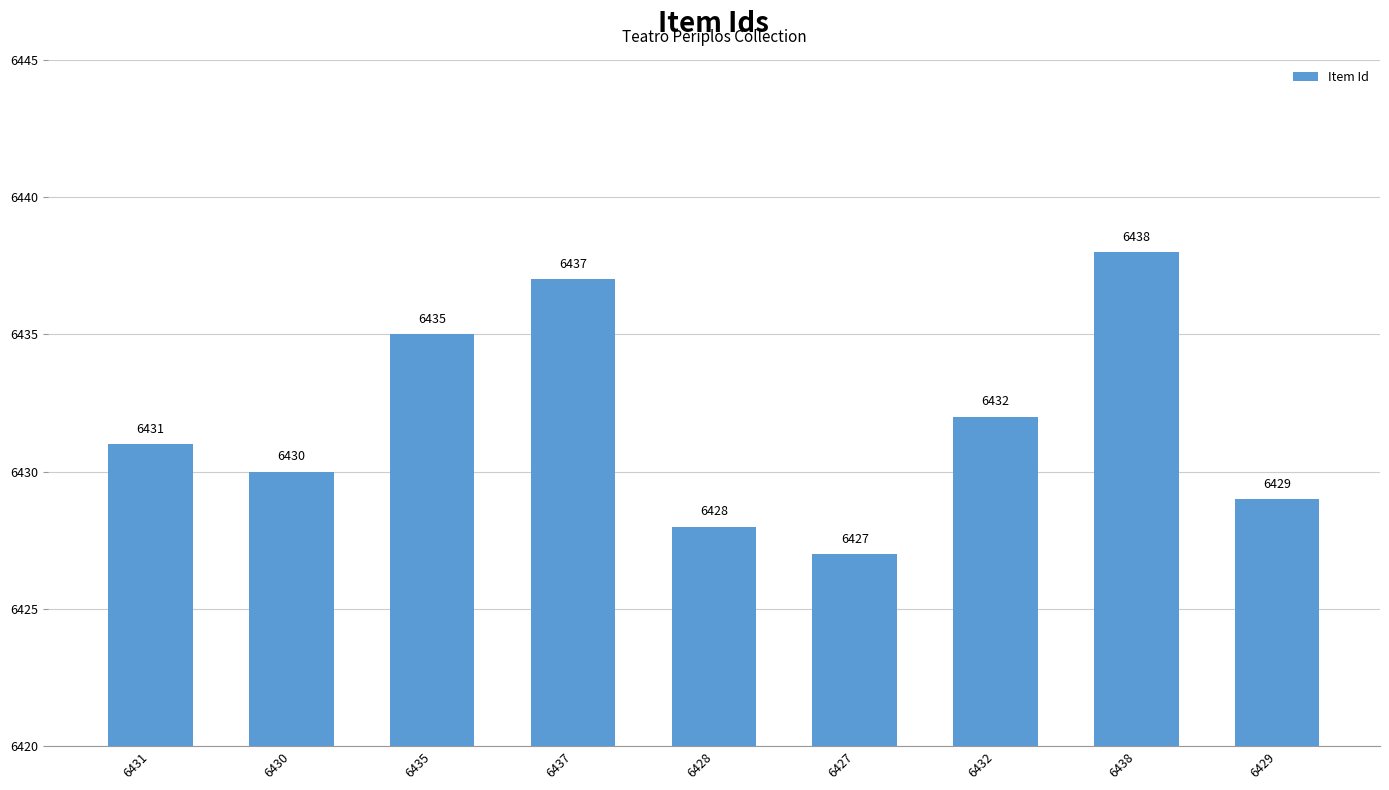

What is the sum of all values?

57887